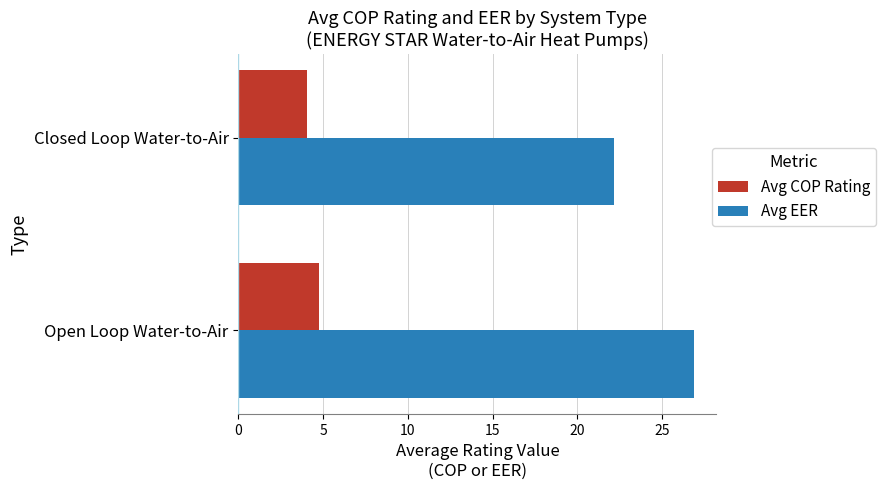

The value of Avg COP Rating at Open Loop Water-to-Air is 1.3. True or false?

False